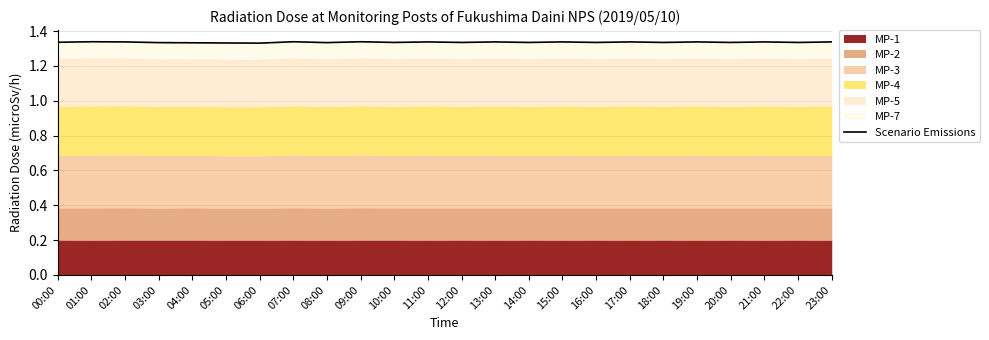

The chart shows a value of 1.3 at 23:00. True or false?

True